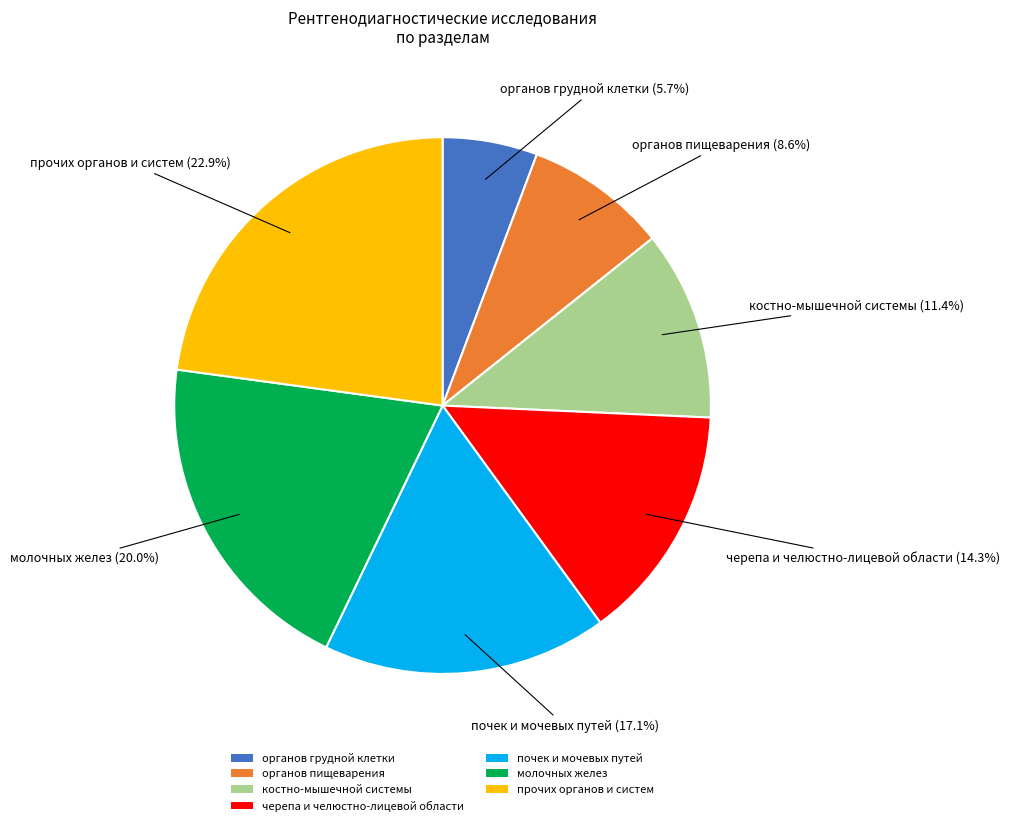

Rank the categories by value from lowest to highest.

органов грудной клетки, органов пищеварения, костно-мышечной системы, черепа и челюстно-лицевой области, почек и мочевых путей, молочных желез, прочих органов и систем